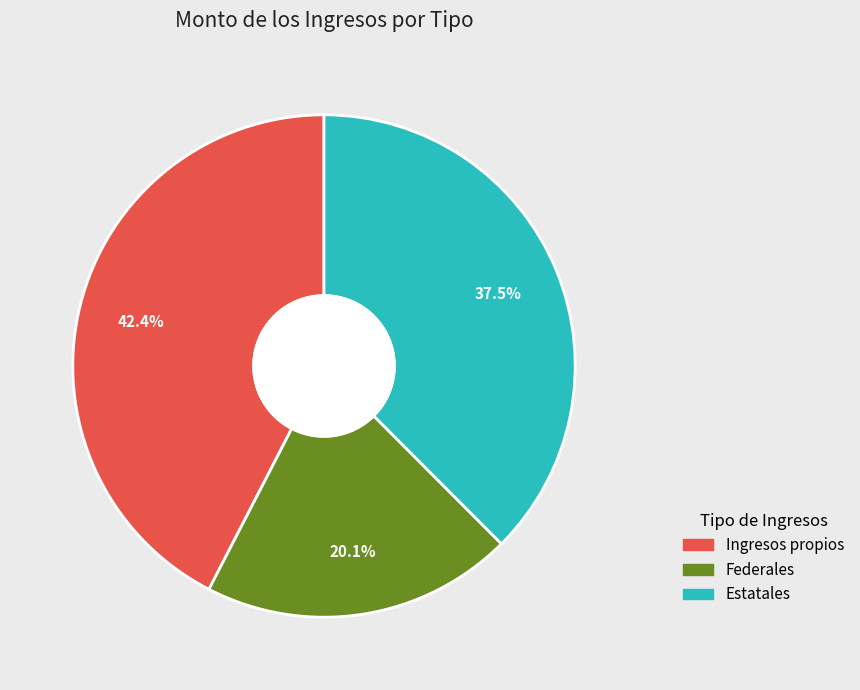

What percentage is the Federales slice, to the nearest percent?

20%